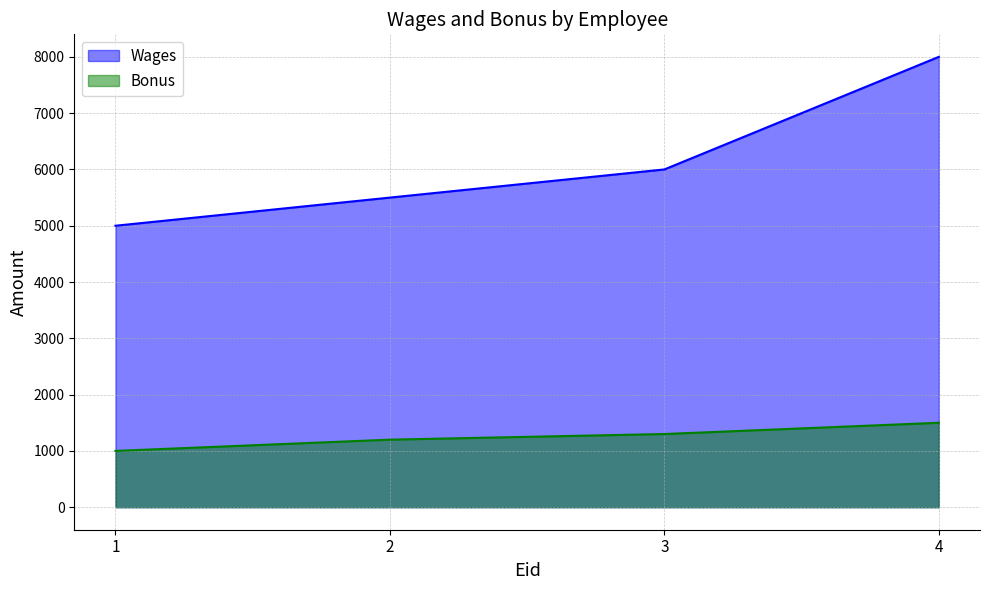

Is it true that Wages equals 9395 at 3?

False